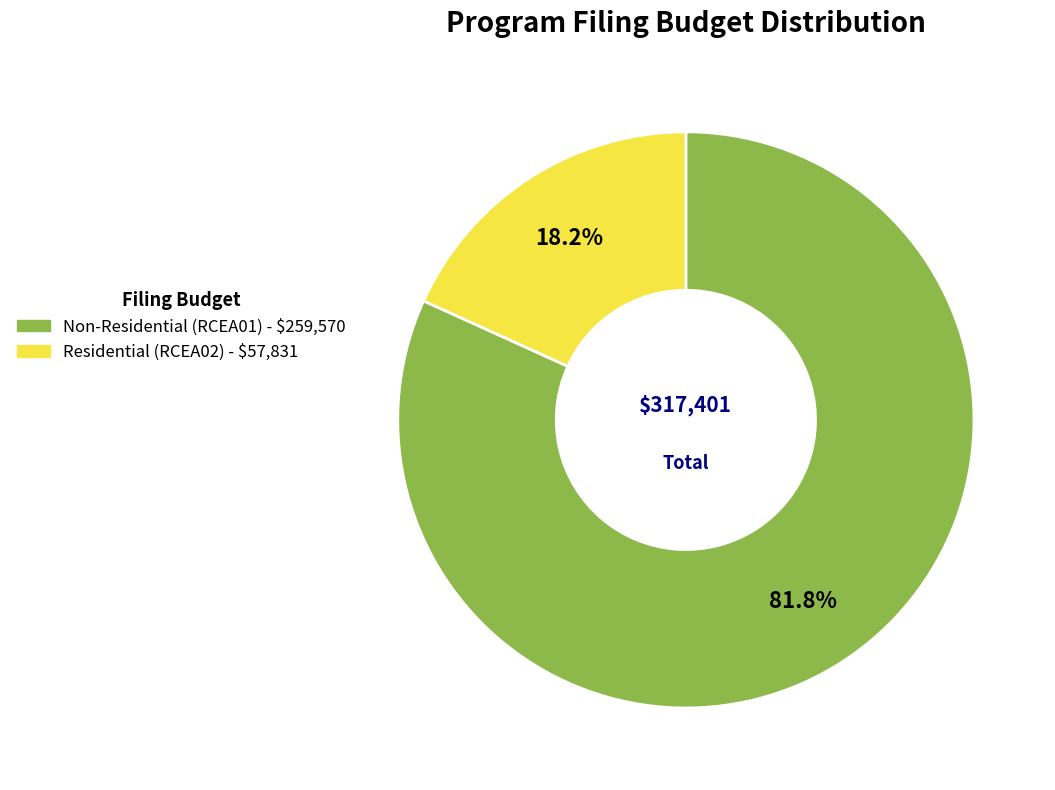

How many slices are in this pie chart?

2